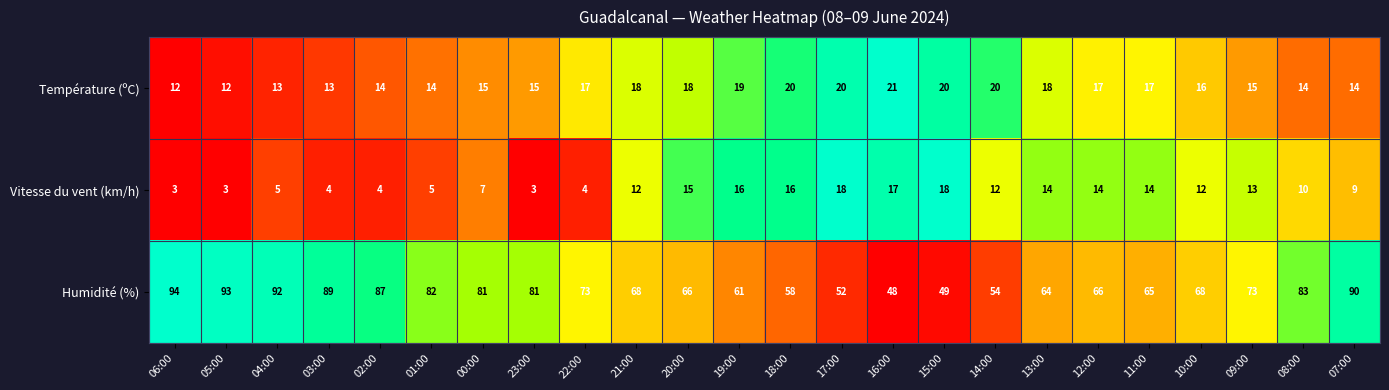

Is the value of Vitesse du vent (km/h) at 10:00 greater than the value of Température (ºC) at 04:00?

No